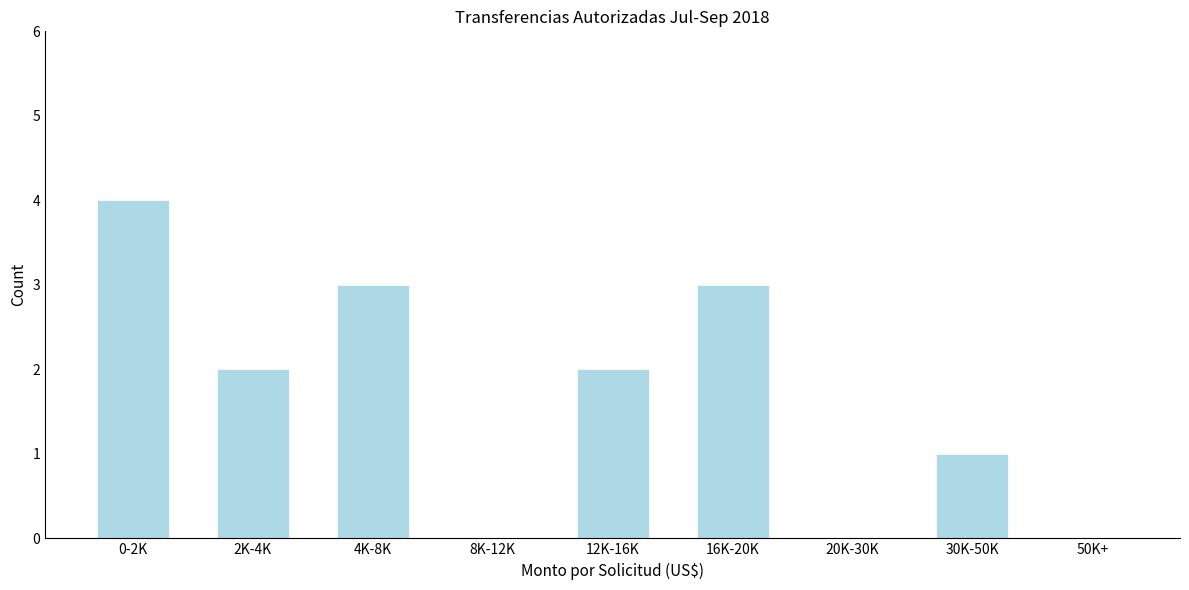

Reading left to right, list all the values displayed in this chart.

0-2K=4	2K-4K=2	4K-8K=3	8K-12K=0	12K-16K=2	16K-20K=3	20K-30K=0	30K-50K=1	50K+=0